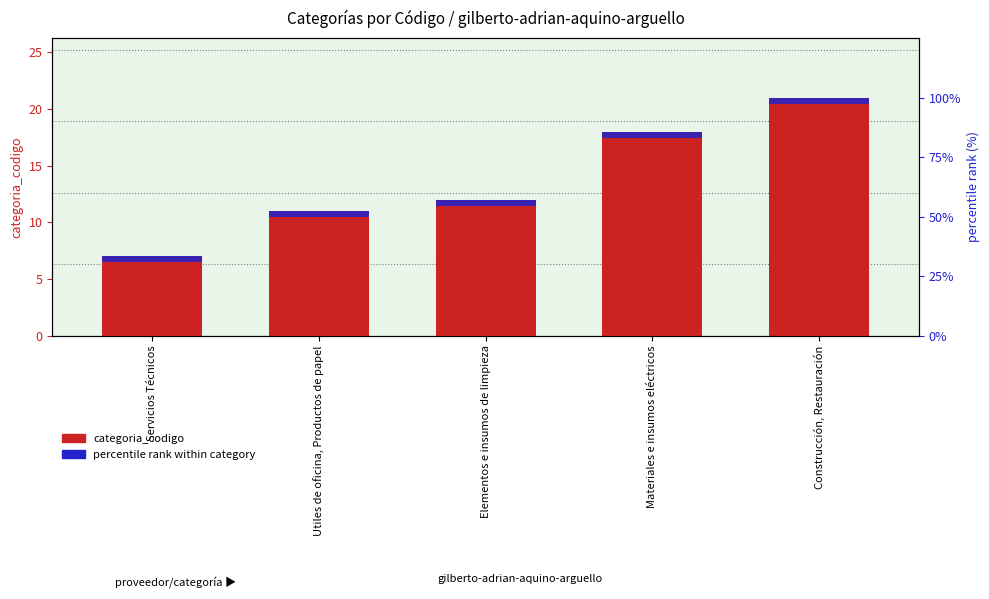

What is the smallest value displayed?

2.5